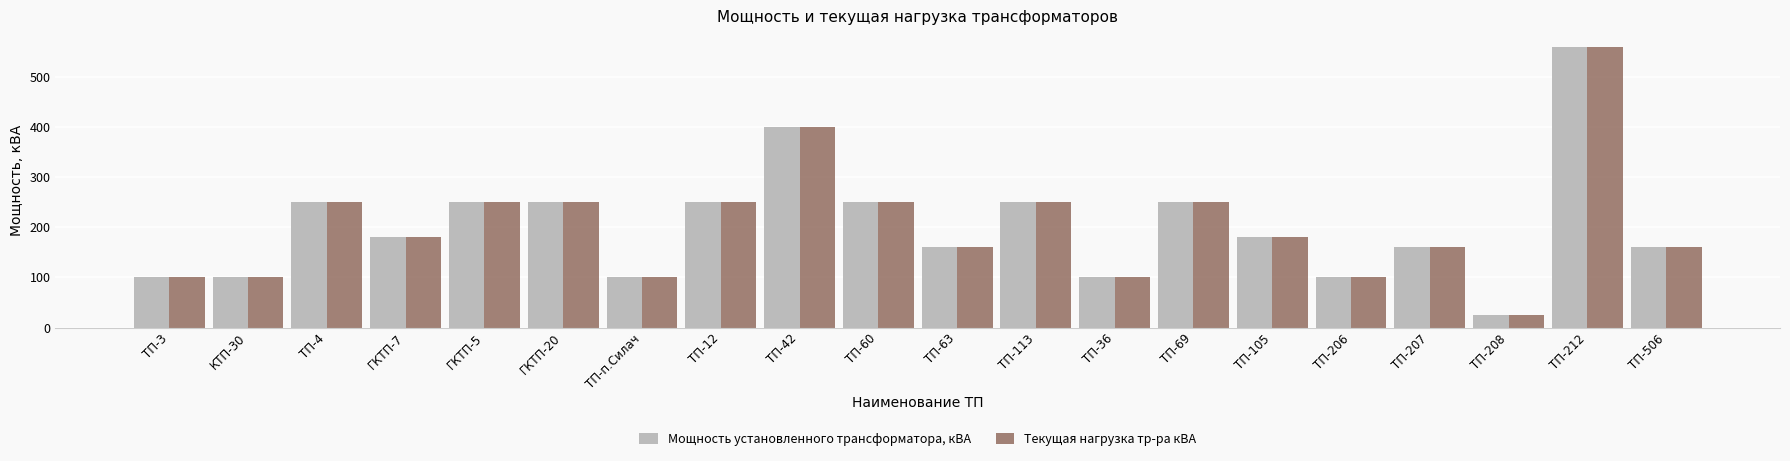

Reading right to left, what are all the values shown in this chart?

Мощность установленного трансформатора, кВА: ТП-506=160	ТП-212=560	ТП-208=25	ТП-207=160	ТП-206=100	ТП-105=180	ТП-69=250	ТП-36=100	ТП-113=250	ТП-63=160	ТП-60=250	ТП-42=400	ТП-12=250	ТП-п.Силач=100	ГКТП-20=250	ГКТП-5=250	ГКТП-7=180	ТП-4=250	КТП-30=100	ТП-3=100
Текущая нагрузка тр-ра кВА: ТП-506=160	ТП-212=560	ТП-208=25	ТП-207=160	ТП-206=100	ТП-105=180	ТП-69=250	ТП-36=100	ТП-113=250	ТП-63=160	ТП-60=250	ТП-42=400	ТП-12=250	ТП-п.Силач=100	ГКТП-20=250	ГКТП-5=250	ГКТП-7=180	ТП-4=250	КТП-30=100	ТП-3=100